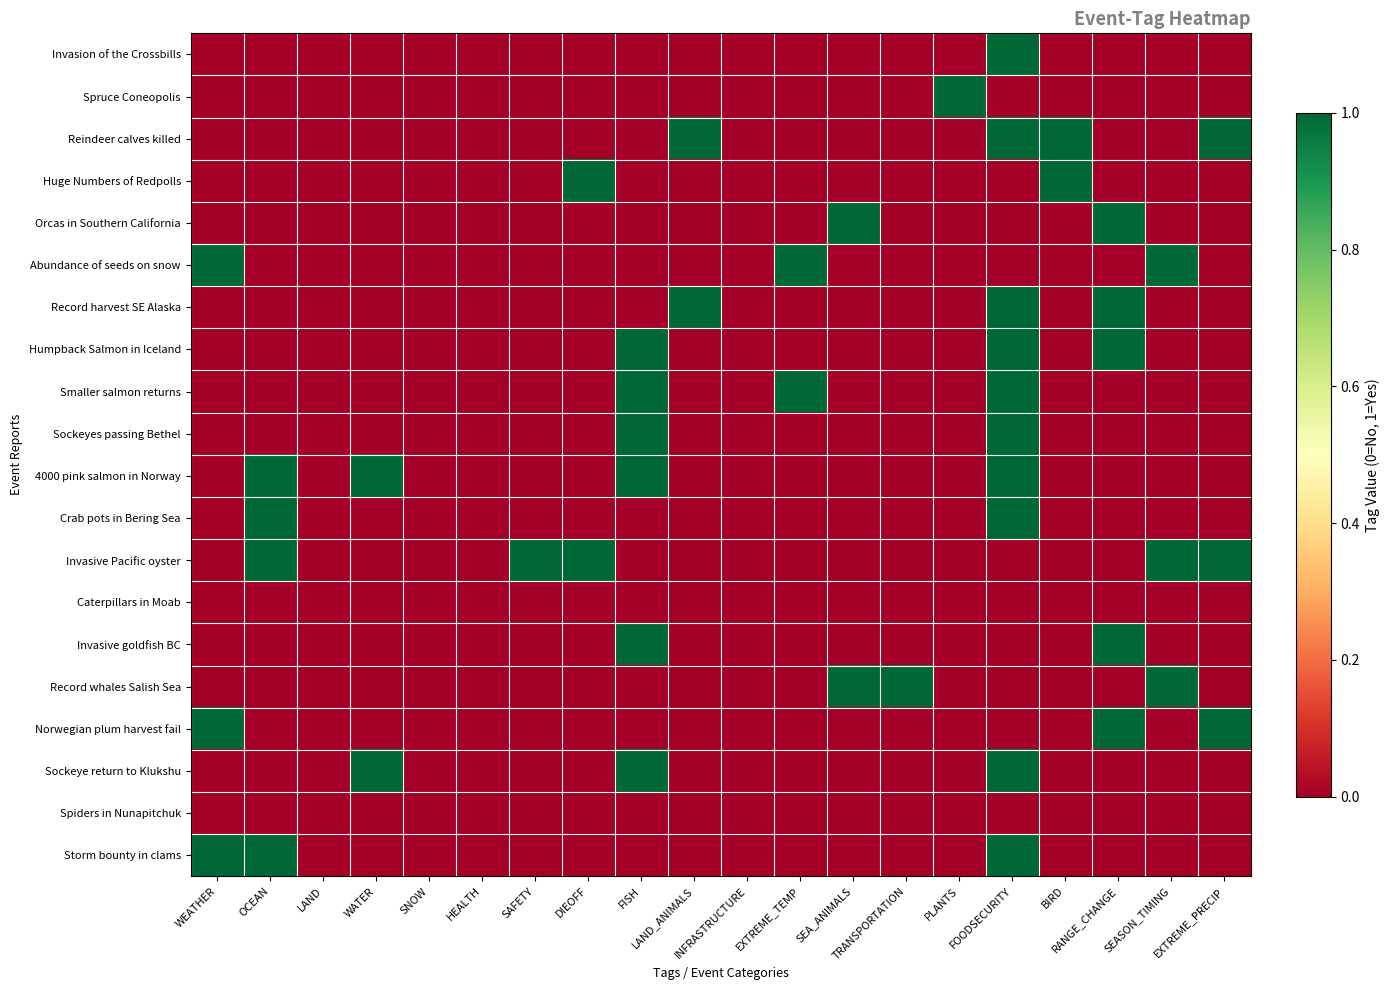

What is the greatest value displayed?

1